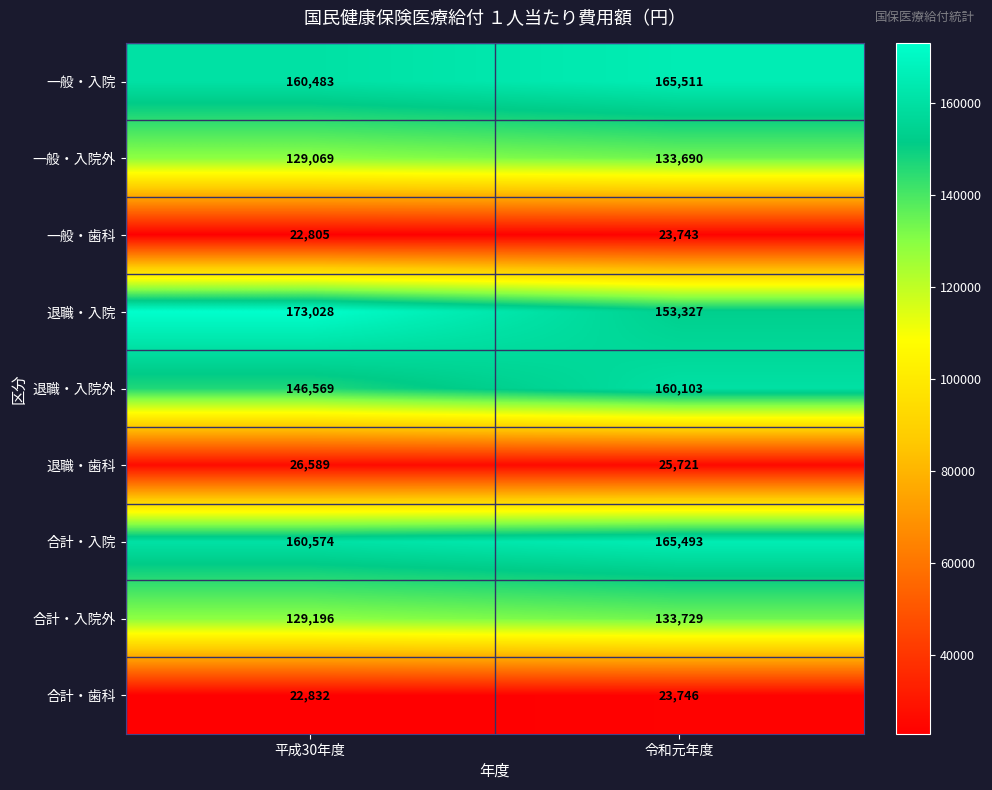

Where is 一般・入院 nearest to the value 162997?

平成30年度